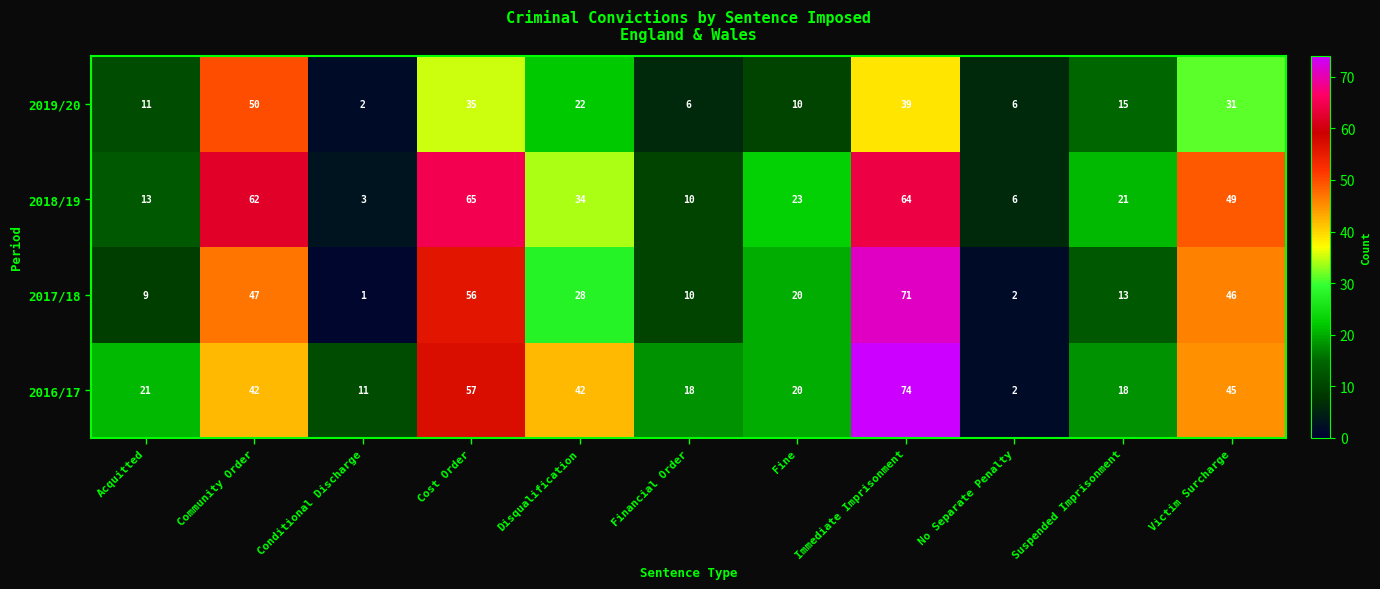

Is the value of 2016/17 at Immediate Imprisonment greater than the value of 2017/18 at Victim Surcharge?

Yes